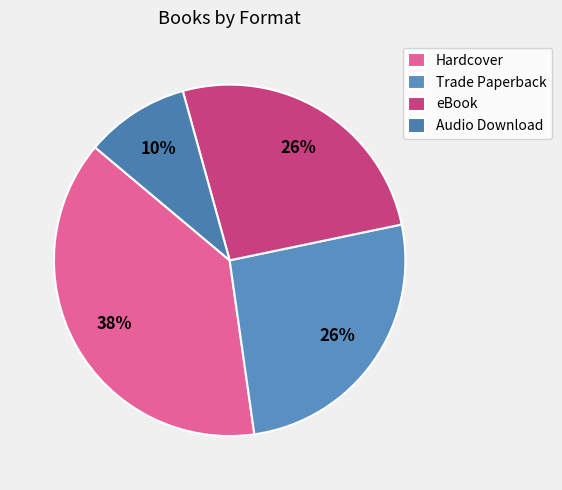

How many slices are in this pie chart?

4